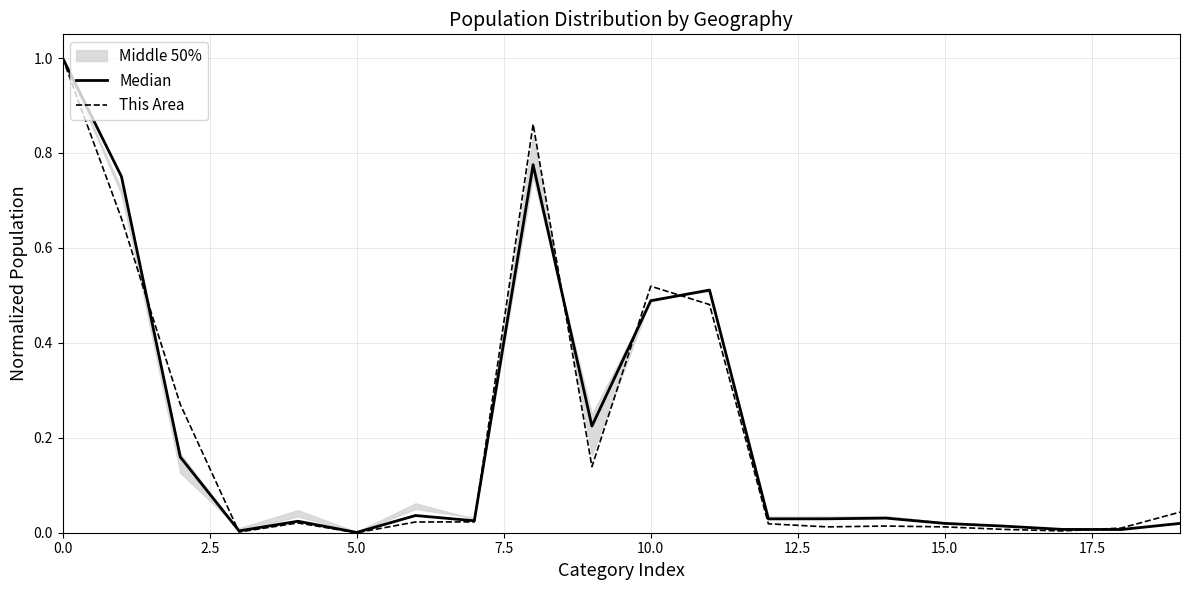

Reading left to right, extract all data points from this chart.

Median: 1.0	0.8	0.2	0.0	0.0	0.0	0.0	0.0	0.8	0.2	0.5	0.5	0.0	0.0	0.0	0.0	0.0	0.0	0.0	0.0
This Area: 1.0	0.7	0.3	0.0	0.0	0.0	0.0	0.0	0.9	0.1	0.5	0.5	0.0	0.0	0.0	0.0	0.0	0.0	0.0	0.0